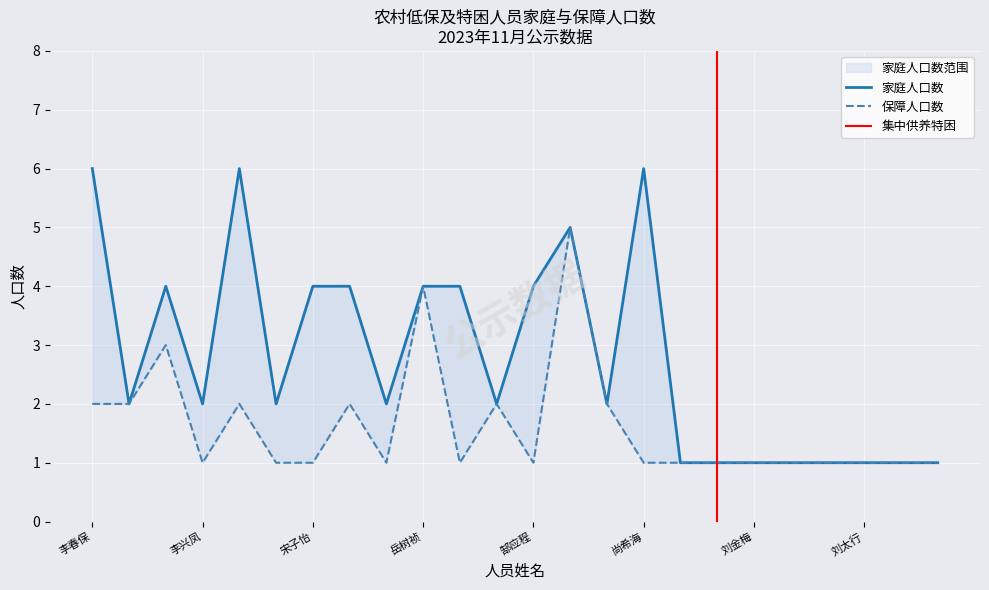

What is the sum of all 家庭人口数 values?

67